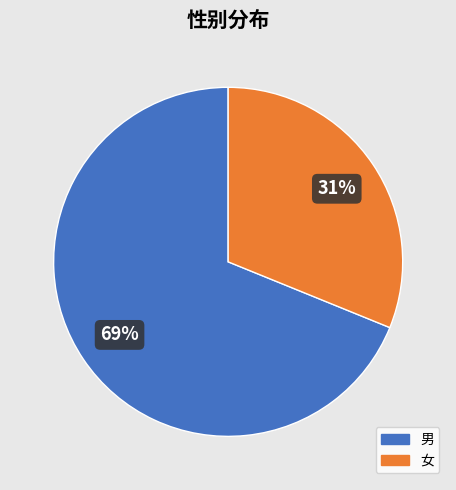

What is the majority slice?

男